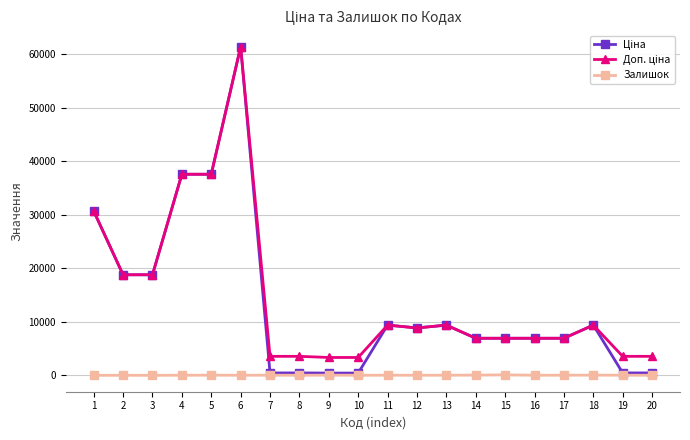

What is the total value across all series at 2?

37593.6